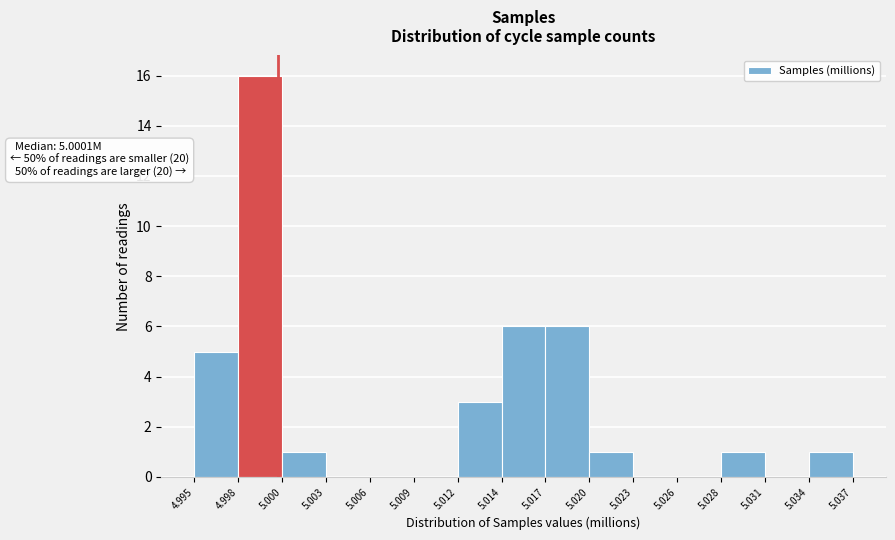

Which range on the x-axis has the tallest bar?

4.998 to 5.000